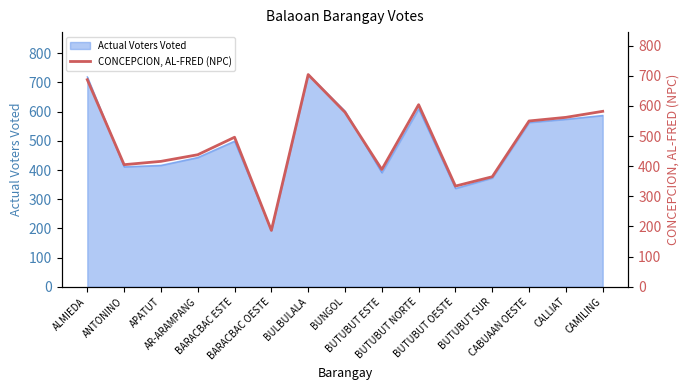

The chart shows a value of 264 at BUNGOL. True or false?

False